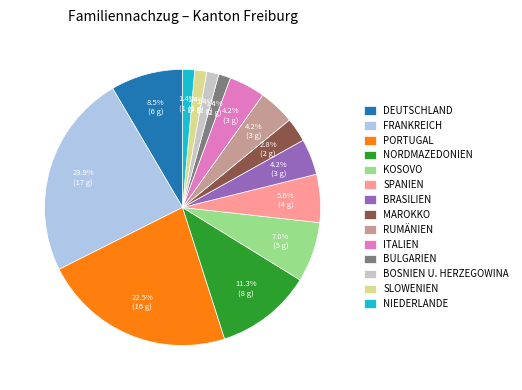

Is NORDMAZEDONIEN the majority of the pie?

No